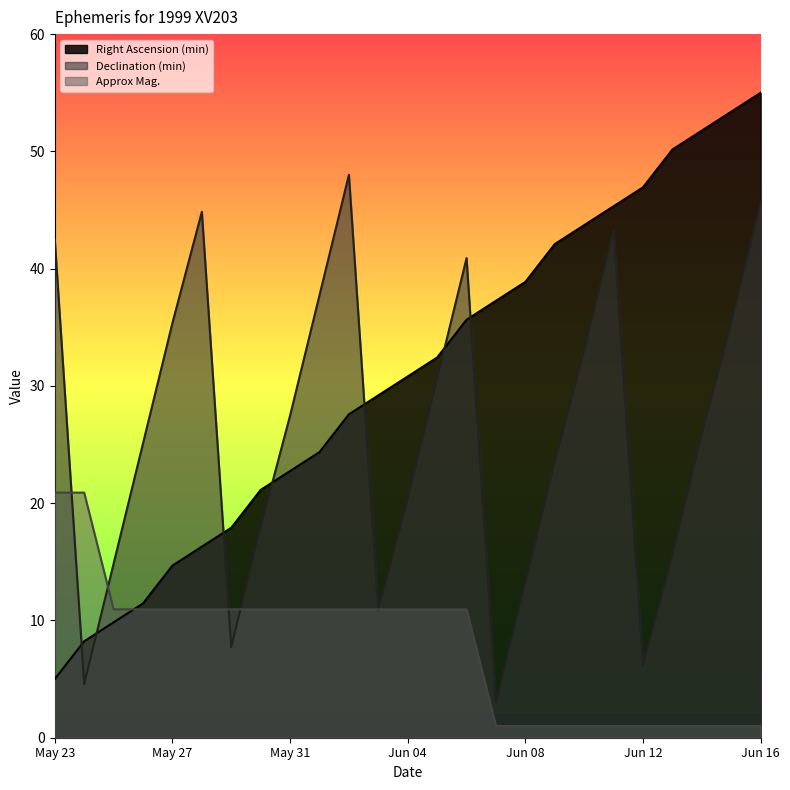

Is the value of Approx Mag. at Jun 08 greater than the value of Right Ascension (min) at May 30?

No